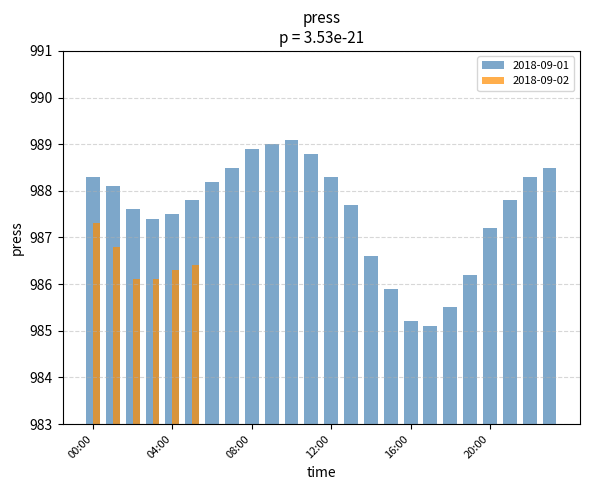

At which label does the data first exceed 987?

00:00